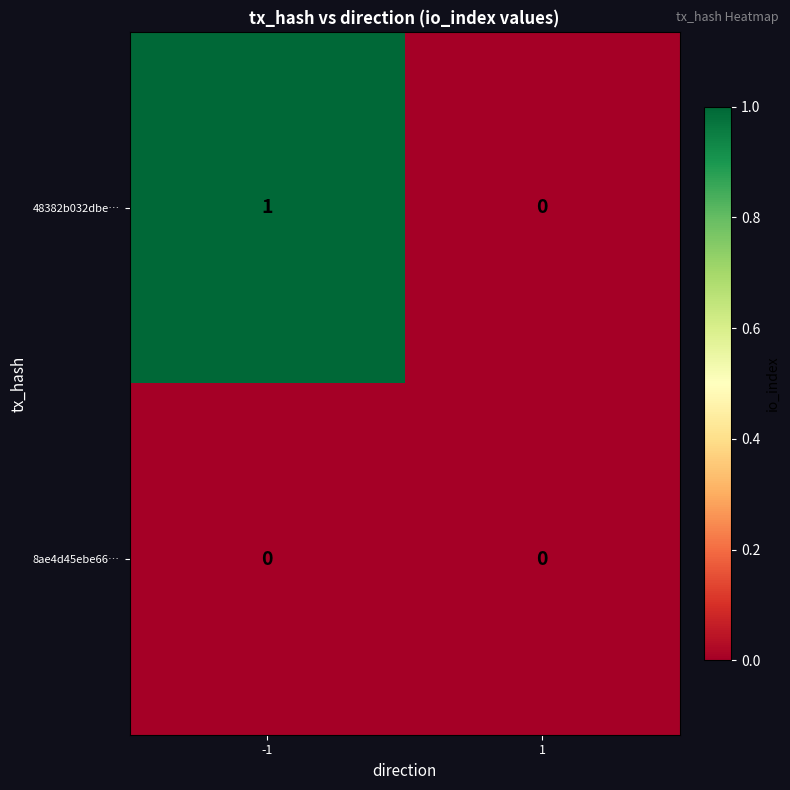

Is it true that 48382b032dbe… equals 0 at 1?

True